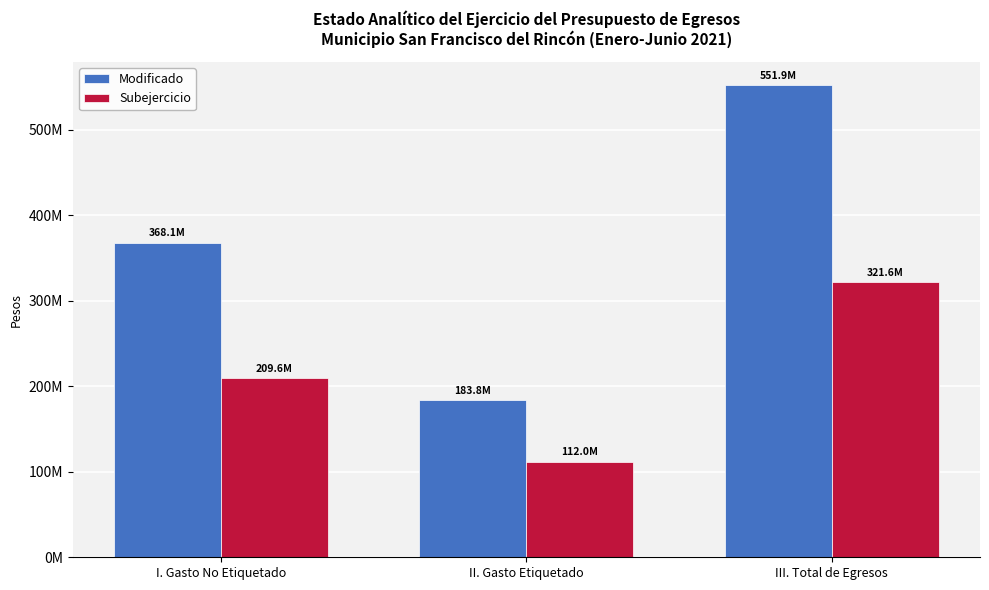

What are all the series names shown in the legend?

Modificado, Subejercicio